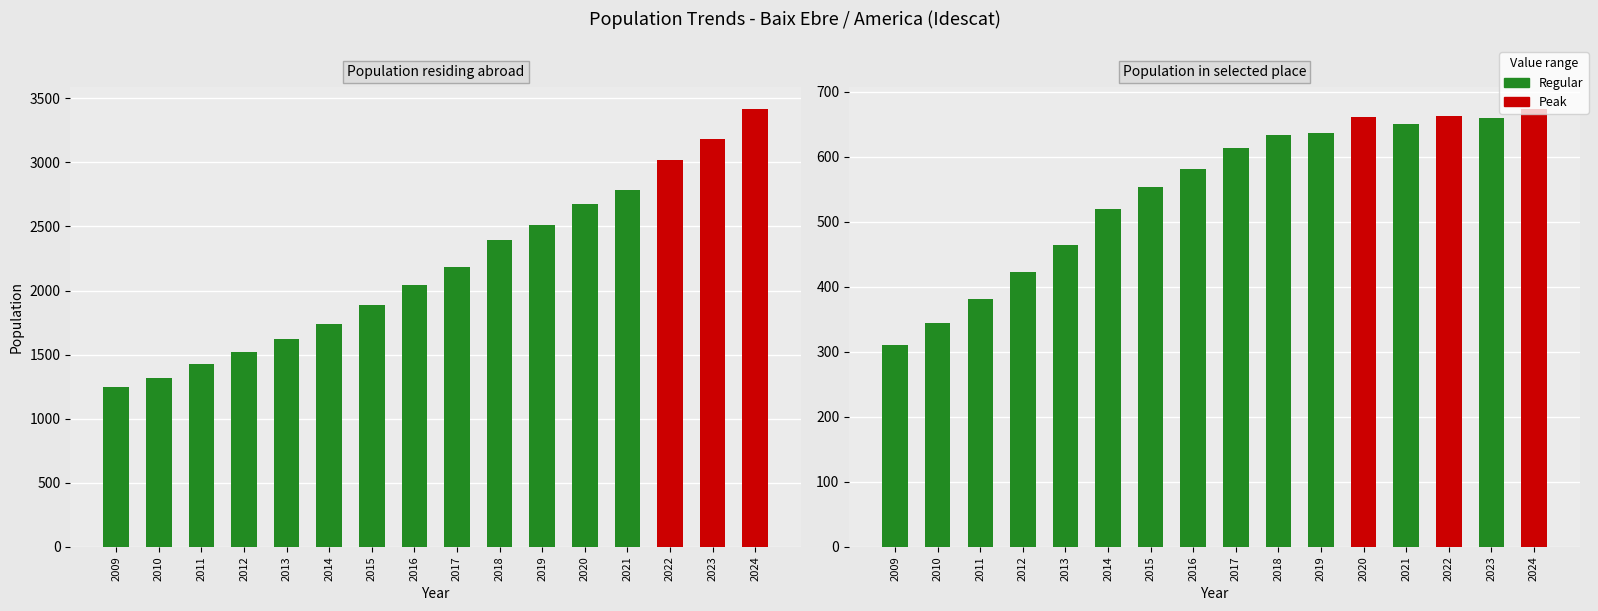

At which category does the chart reach its minimum across all series?

2009